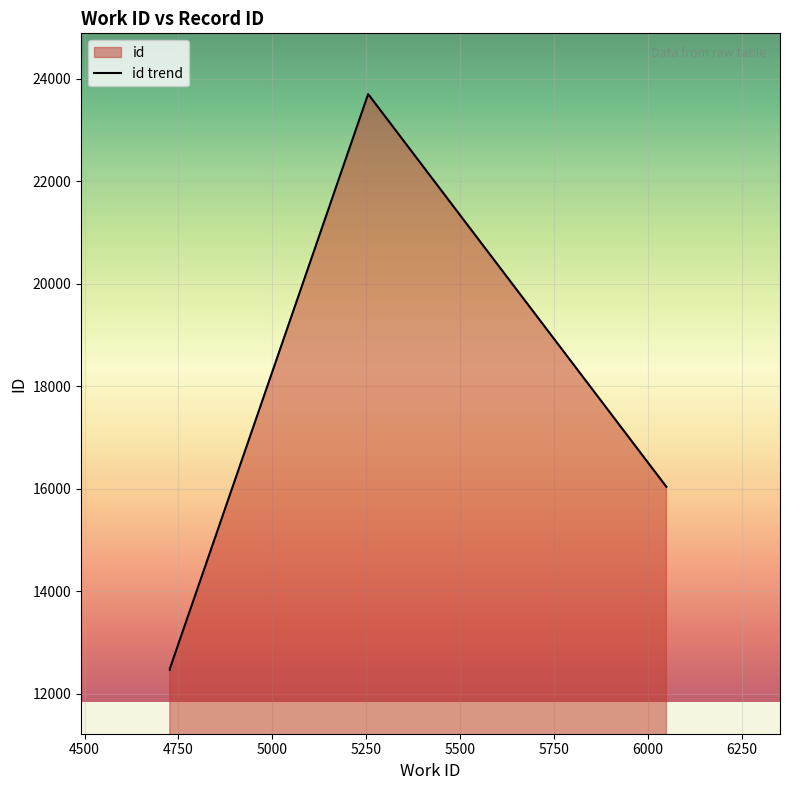

What is the minimum value shown in the chart?

12467